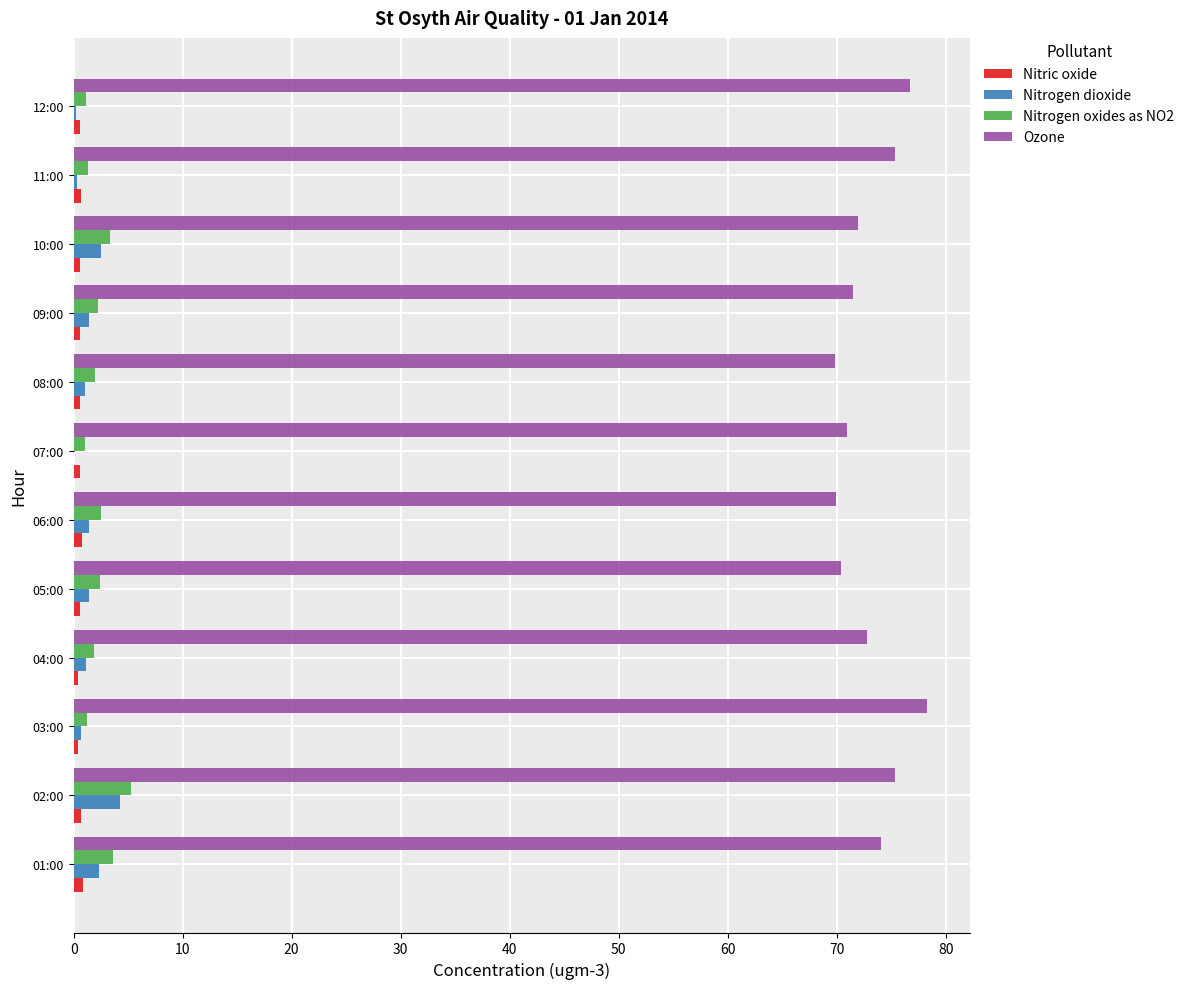

How many distinct data groups are displayed?

4